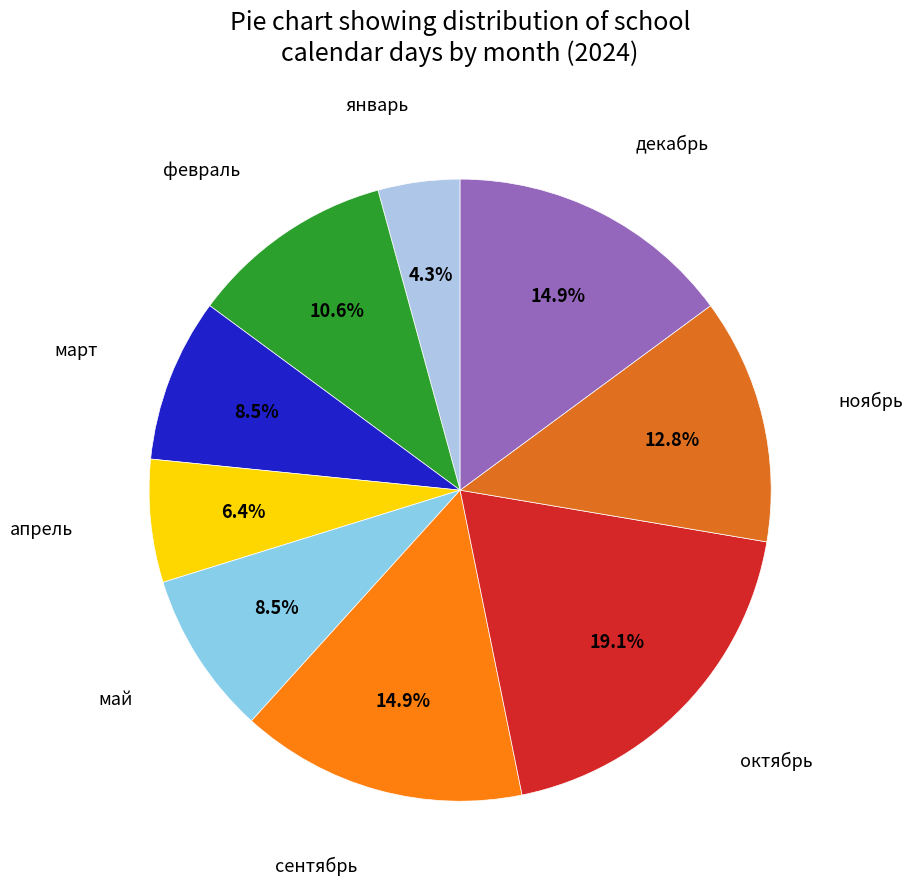

How many segments does this pie chart have?

9